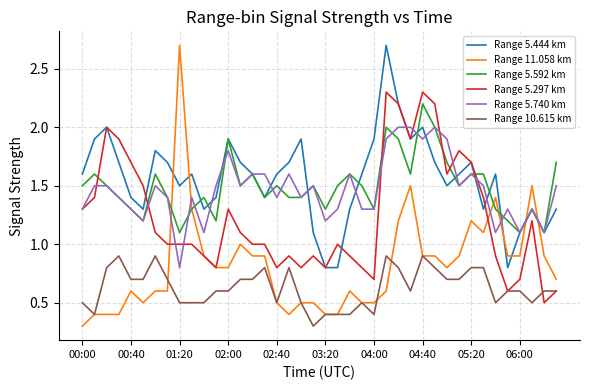

What is the minimum value shown in the chart?

0.3